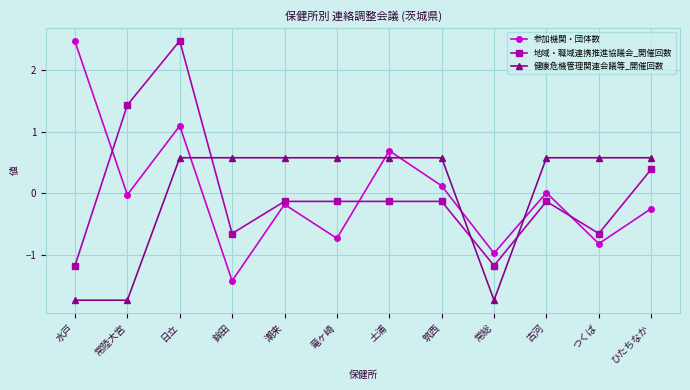

How many values in the 健康危機管理関連会議等_開催回数 series exceed 0?

9